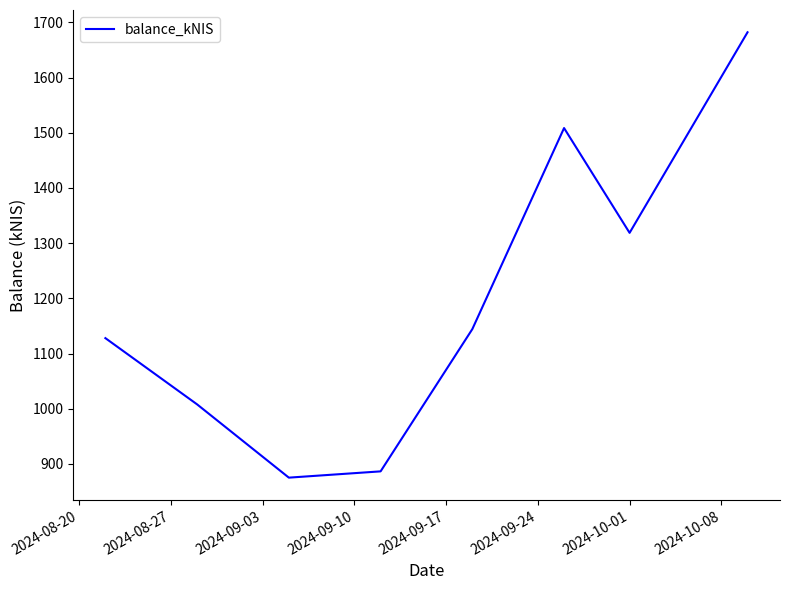

True or false: there are more than 0 points higher than both neighbors.

True